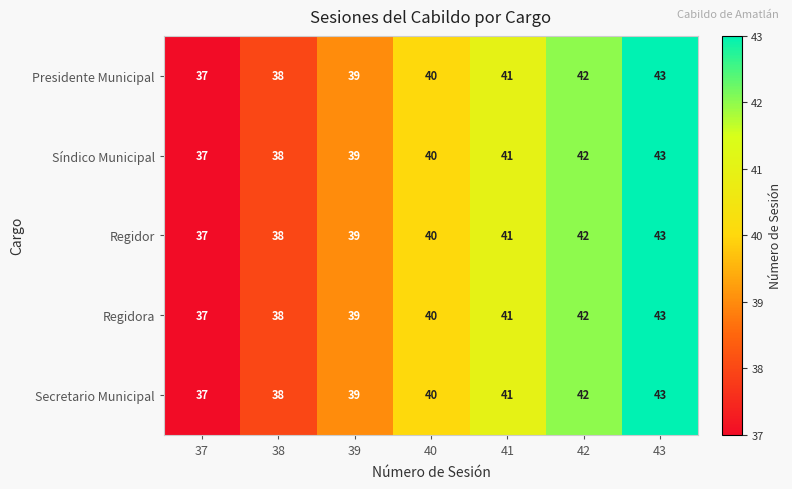

How many Síndico Municipal values are between 38 and 42?

5